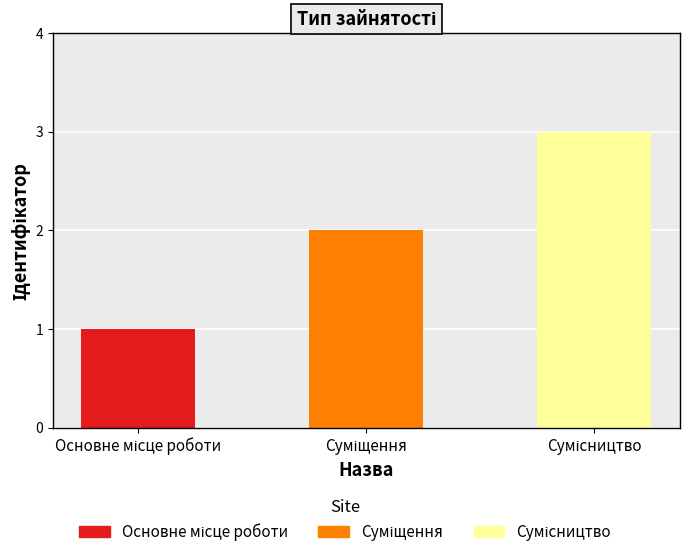

How many values are between 1 and 3?

3